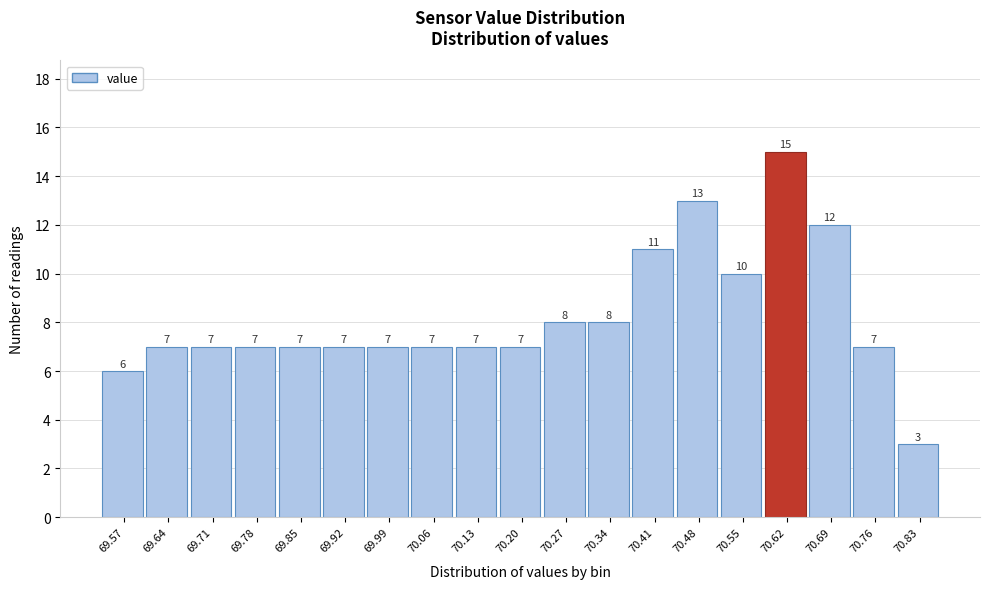

Reading left to right, list all the values displayed in this chart.

6	7	7	7	7	7	7	7	7	7	8	8	11	13	10	15	12	7	3